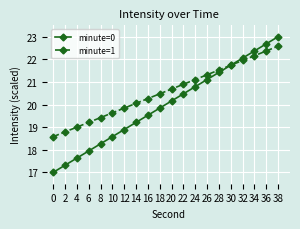

Which series changed the most between 2 and 34?

minute=0